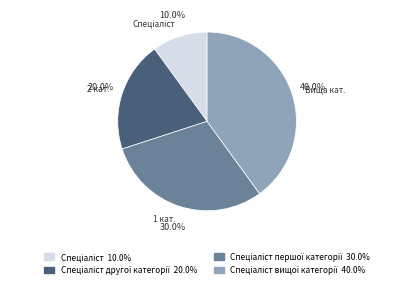

Is there any slice that represents more than half of the pie?

No